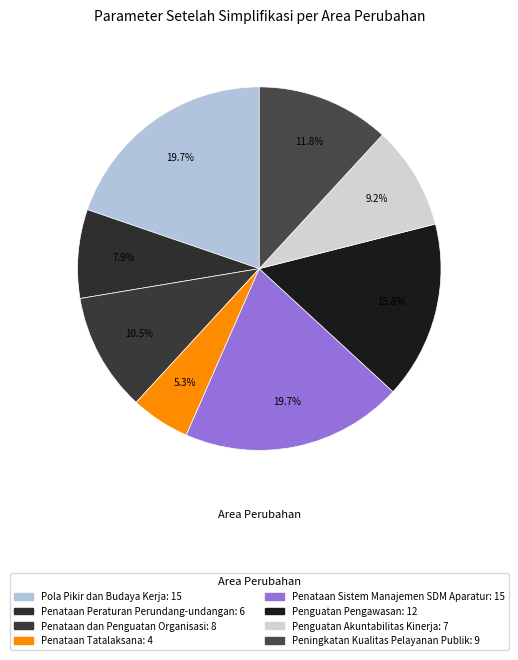

To the nearest percent, what portion does Pola Pikir dan Budaya Kerja represent?

20%